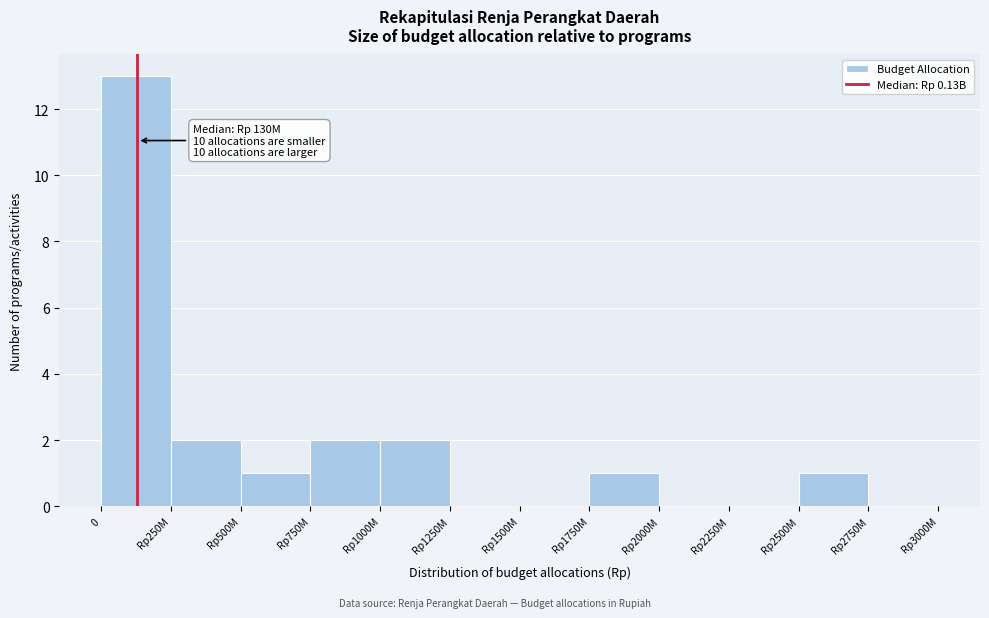

Reading left to right, transcribe all the data shown in this chart.

0=13	Rp250M=2	Rp500M=1	Rp750M=2	Rp1000M=2	Rp1250M=0	Rp1500M=0	Rp1750M=1	Rp2000M=0	Rp2250M=0	Rp2500M=1	Rp2750M=0